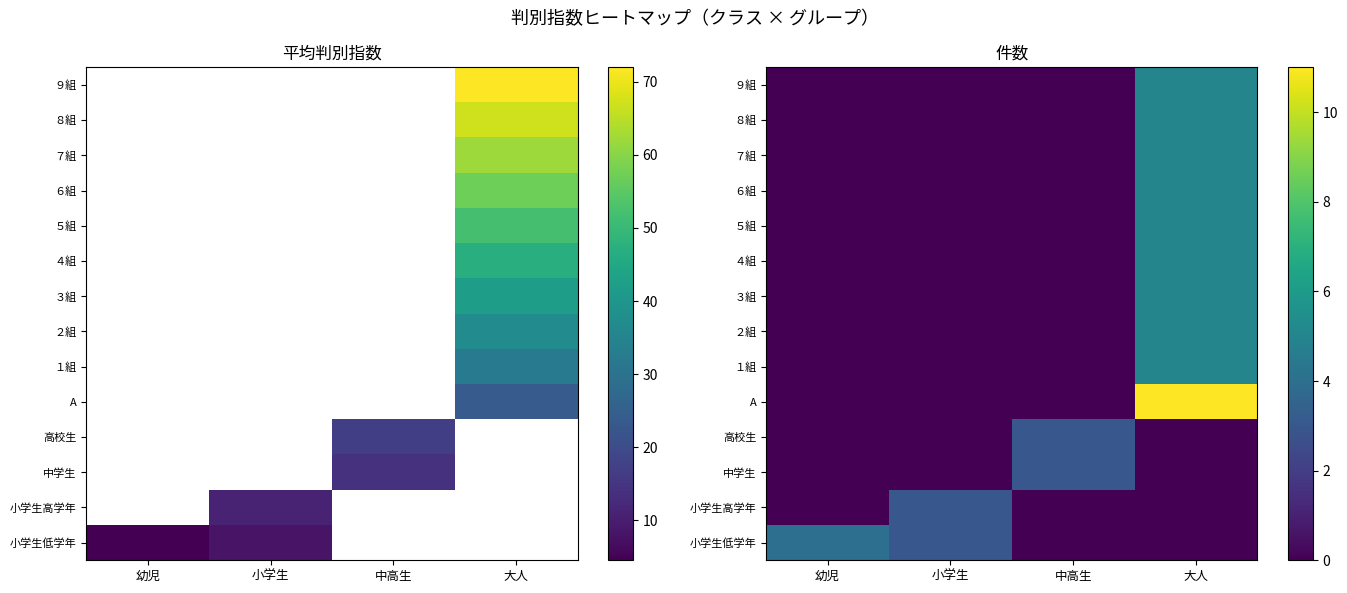

Count the number of data series in this chart.

14